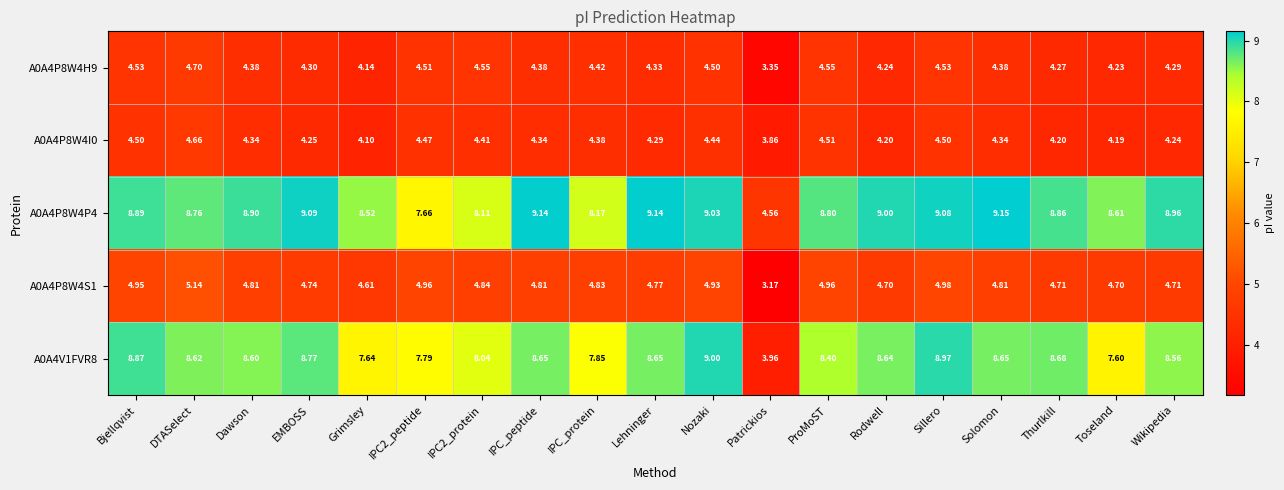

Where does the A0A4P8W4H9 series first go above 4?

Bjellqvist